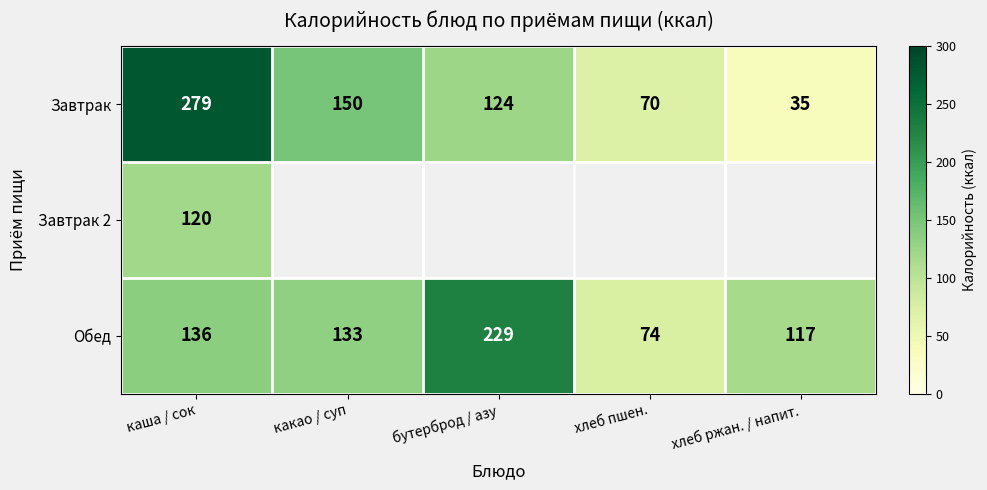

List the labels in order of Обед value, largest first.

бутерброд / азу, каша / сок, какао / суп, хлеб ржан. / напит., хлеб пшен.